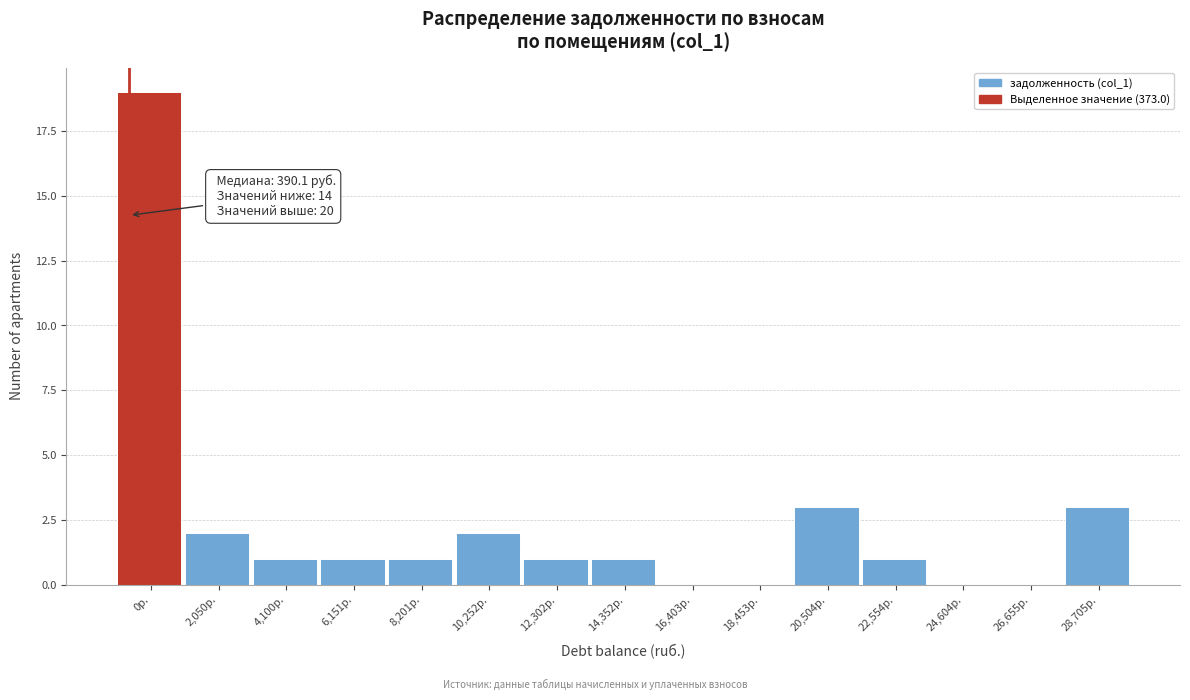

Reading left to right, extract all data points from this chart.

0р.=19	2,050р.=2	4,100р.=1	6,151р.=1	8,201р.=1	10,252р.=2	12,302р.=1	14,352р.=1	16,403р.=0	18,453р.=0	20,504р.=3	22,554р.=1	24,604р.=0	26,655р.=0	28,705р.=3